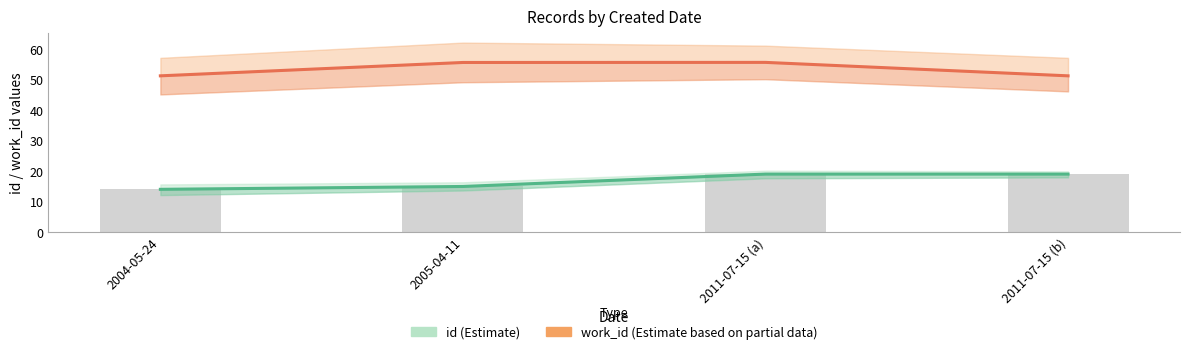

What is the value of the work_id (Estimate based on partial data) bar at the 2nd from the left?

55.5